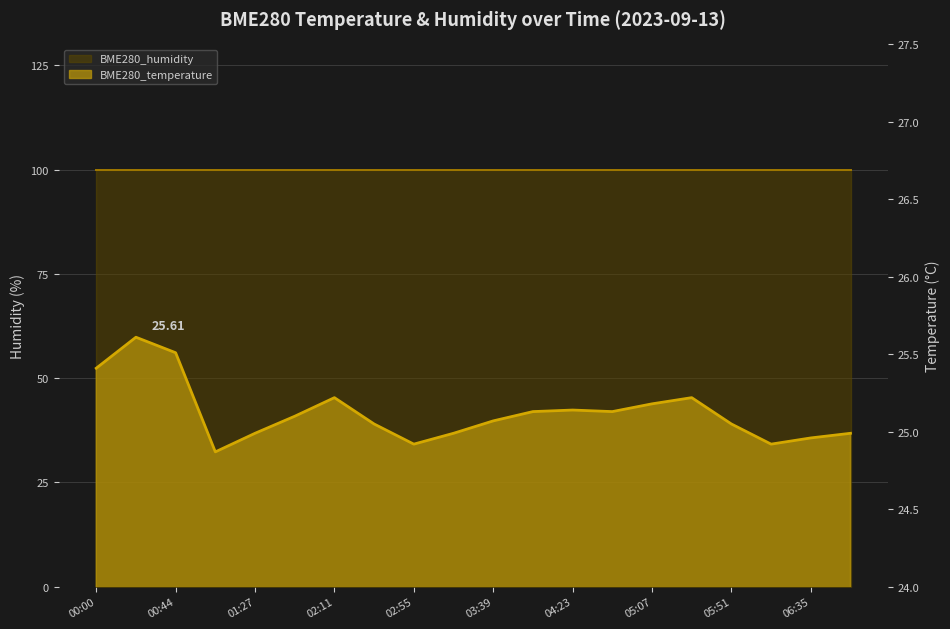

What is the difference between the second highest and minimum values?

0.6